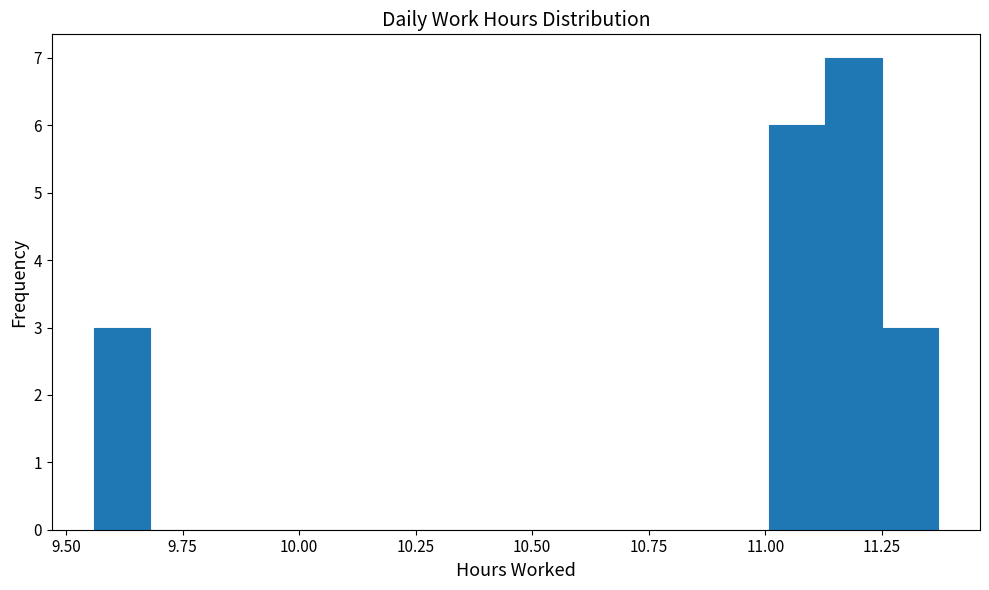

Read against the x-axis, roughly where is the centre of the tallest bar?

11.20